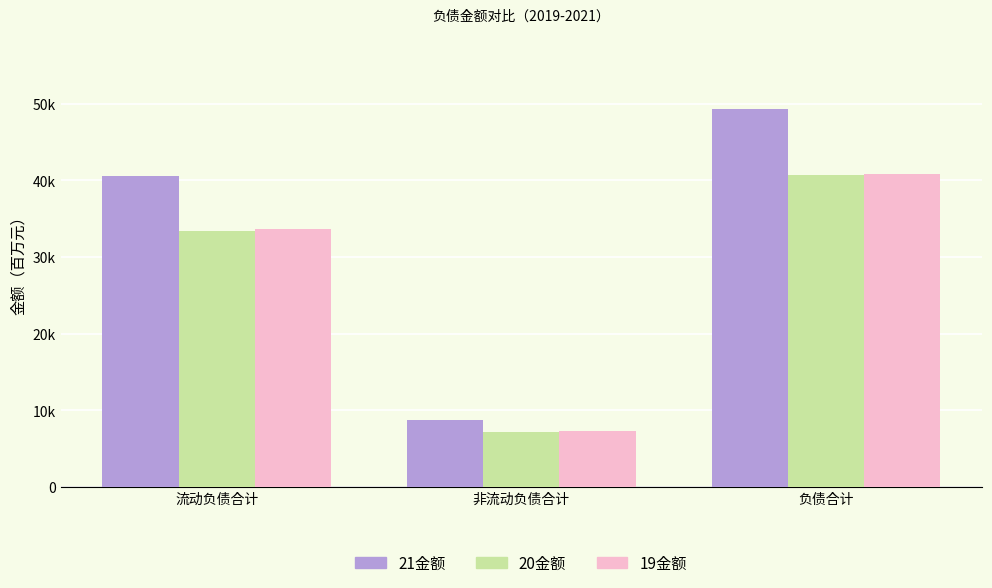

At which label does 19金额 first exceed 33604?

流动负债合计